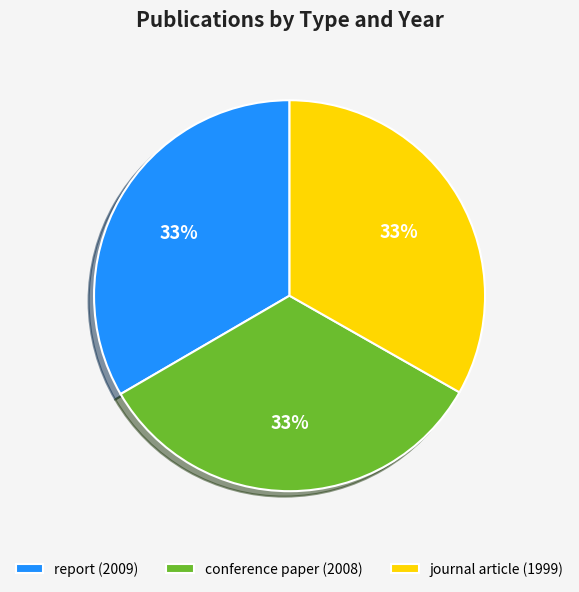

True or false: report (2009) accounts for 43% of the total.

False